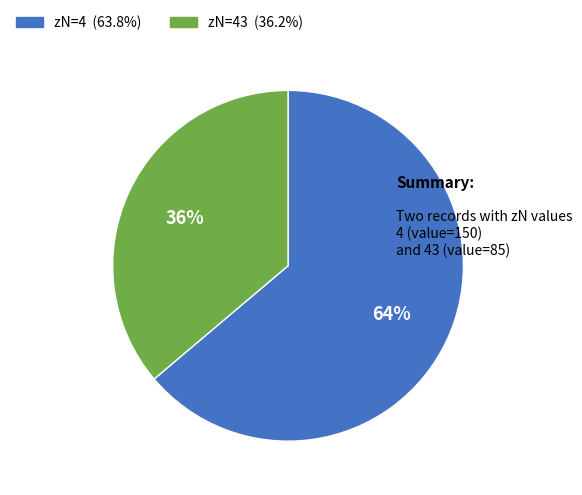

Is there a majority slice in this chart?

Yes